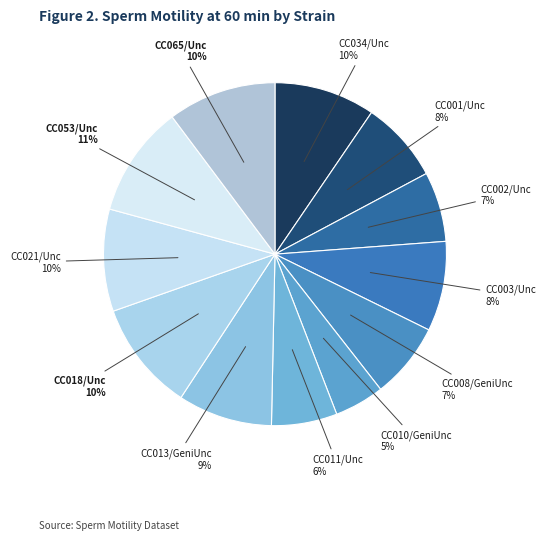

Which category has the smallest portion of the pie?

CC010/GeniUnc